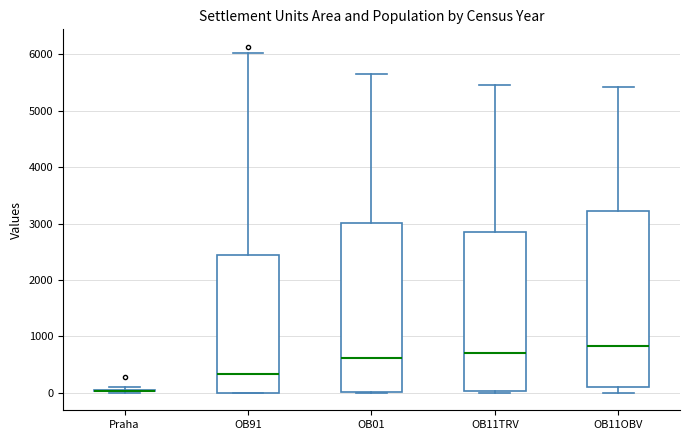

Reading left to right, read every box against the y-axis: the position of its median line, the range the box covers, and the ends of its whiskers. The values are not printed on the chart, so give them approximately, as read against the axis.

Praha: box collapsed to a line at 0, whiskers 0 to 100
OB91: median 300, box 0 to 2400, whiskers 0 to 6000
OB01: median 600, box 0 to 3000, whiskers 0 to 5600
OB11TRV: median 700, box 0 to 2800, whiskers 0 (just below the box's lower edge) to 5500
OB11OBV: median 800, box 100 to 3200, whiskers 0 to 5400